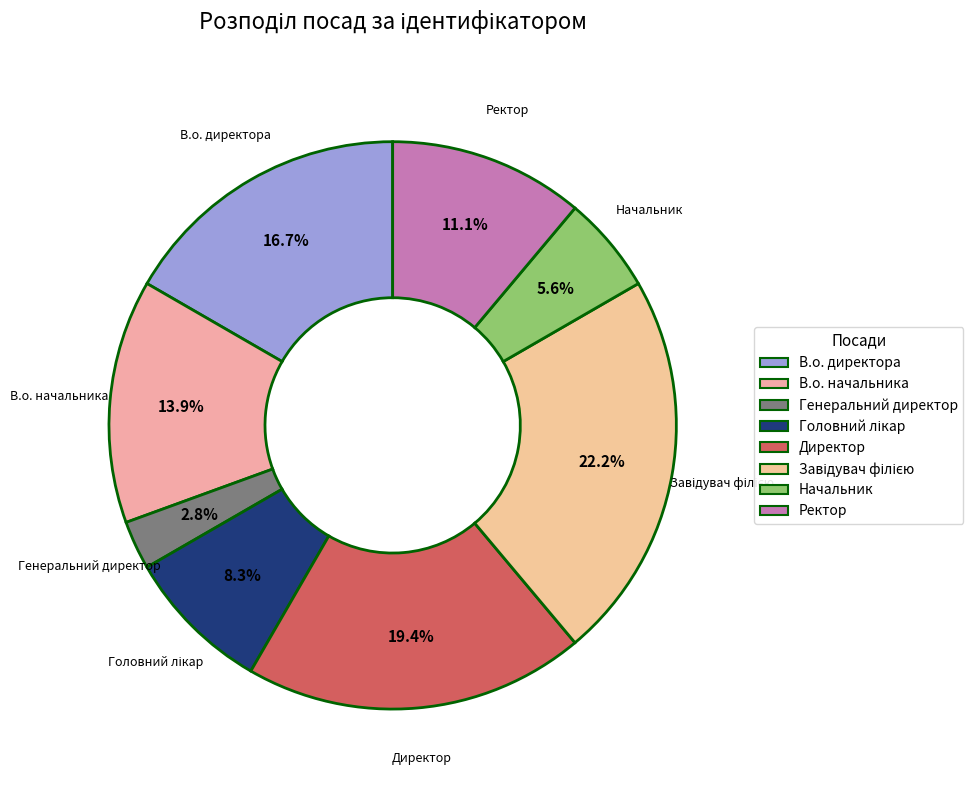

How much of the chart is everything except Ректор?

88.9%